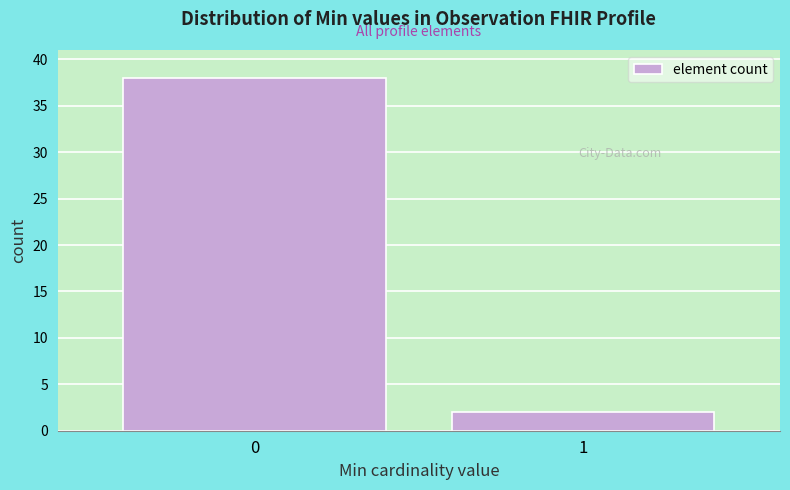

Reading left to right, list all the values displayed in this chart.

38	2